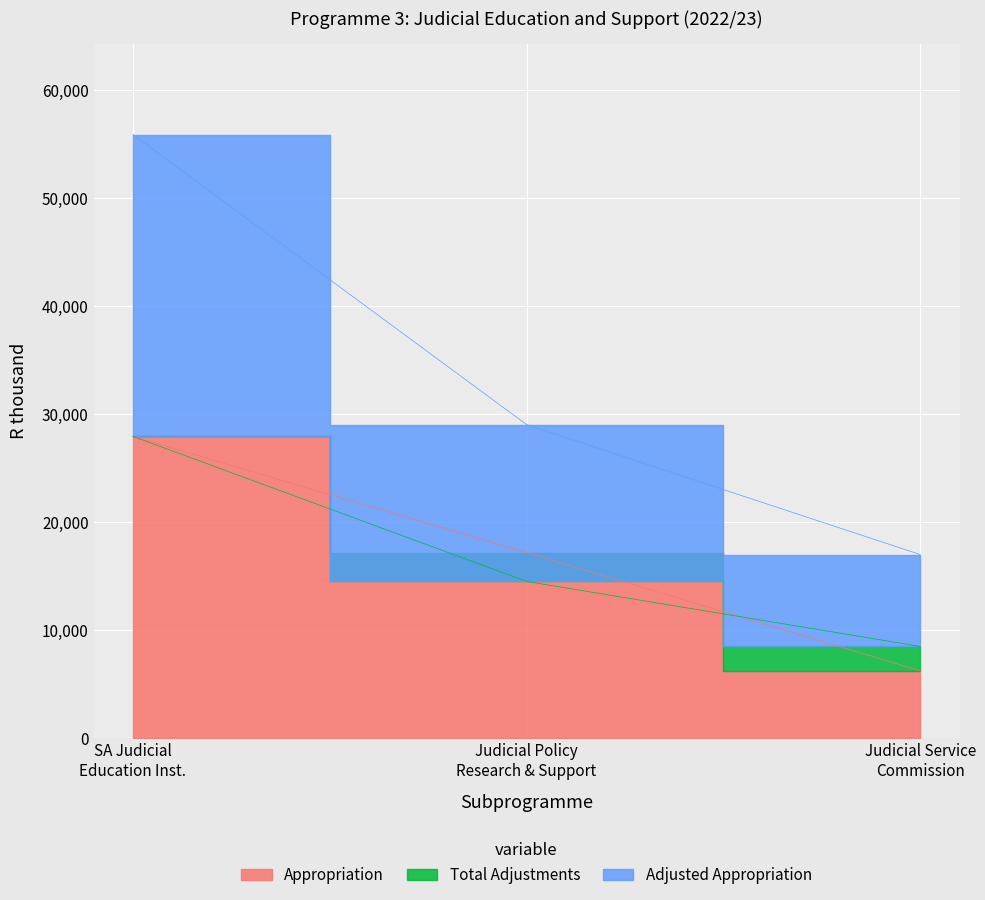

Where does the Adjusted Appropriation series first go above 14517?

SA Judicial Education Inst.